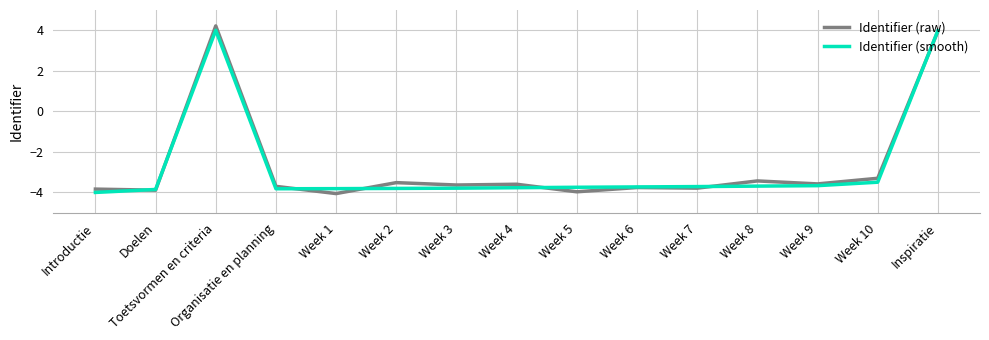

At which label does Identifier (raw) first exceed -3?

Toetsvormen en criteria